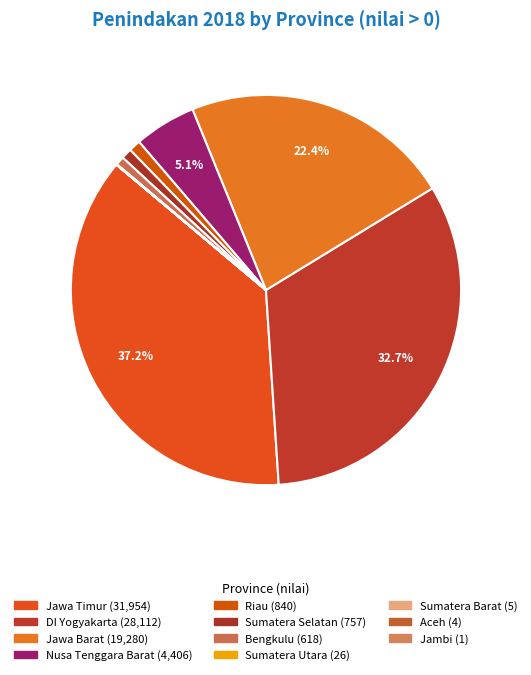

Which has a higher value, Jawa Timur or Aceh?

Jawa Timur